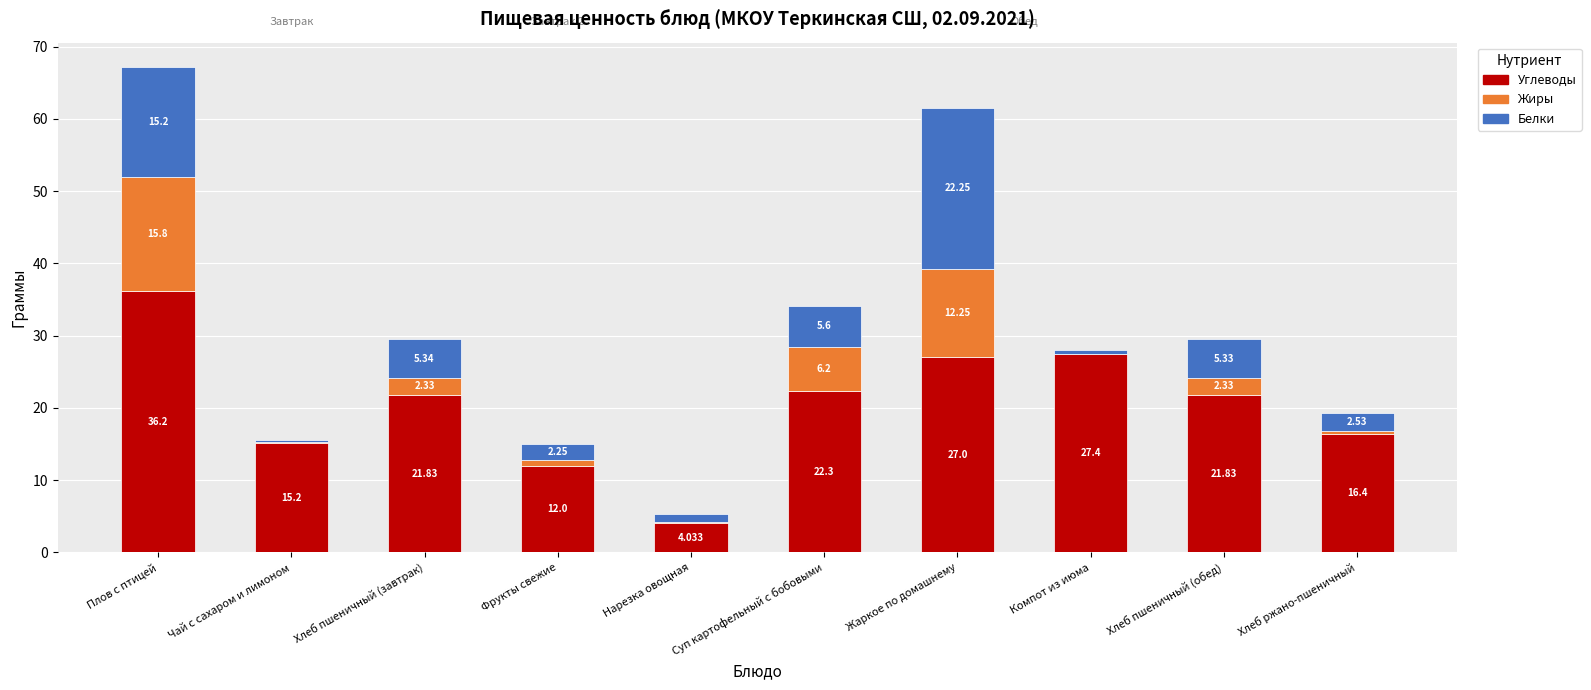

What are all the series names shown in the legend?

Углеводы, Жиры, Белки